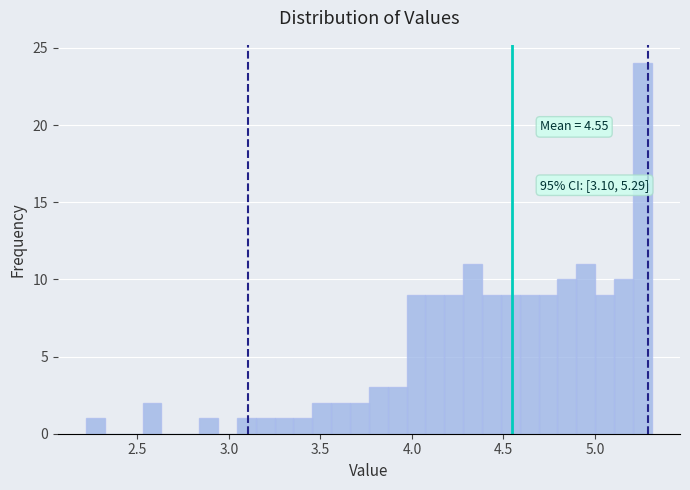

Read against the x-axis, roughly where is the centre of the tallest bar?

5.25